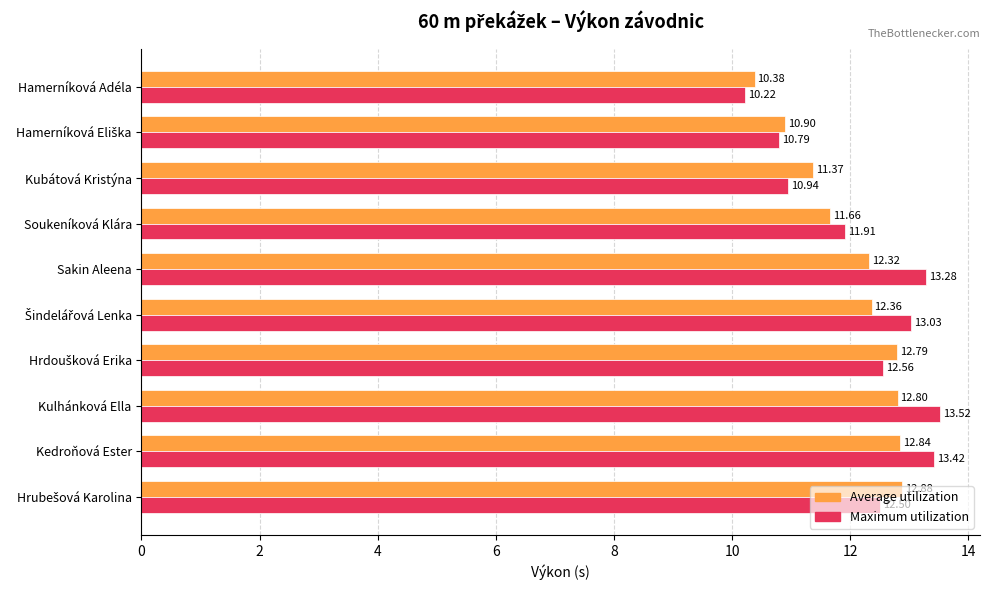

At which category does the chart reach its peak across all series?

Kulhánková Ella